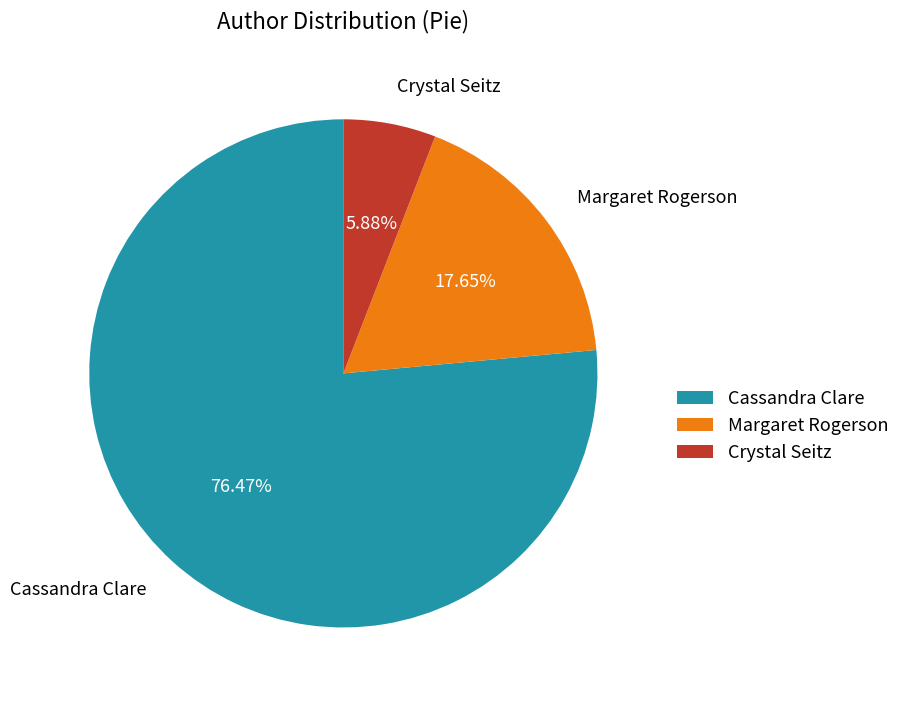

To the nearest percent, what portion does Cassandra Clare represent?

76%